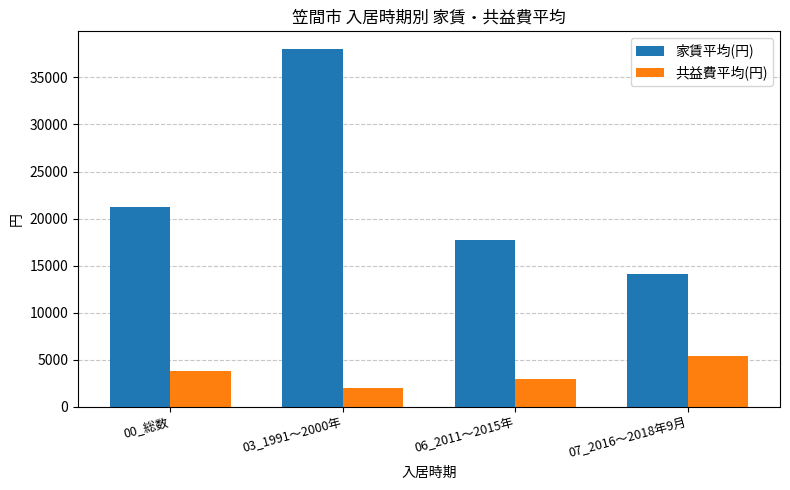

At which category is the sum across all series the highest?

03_1991～2000年